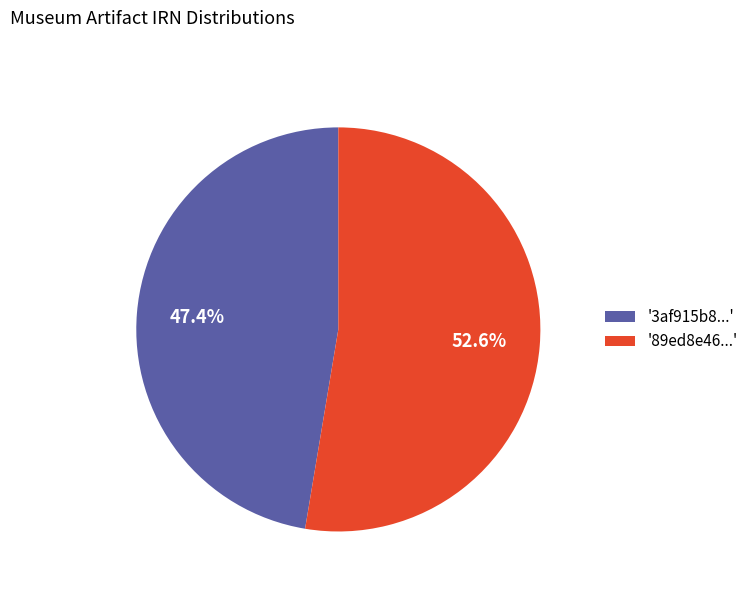

Combined, what portion of the pie is '89ed8e46...' and '3af915b8...'?

100.0%